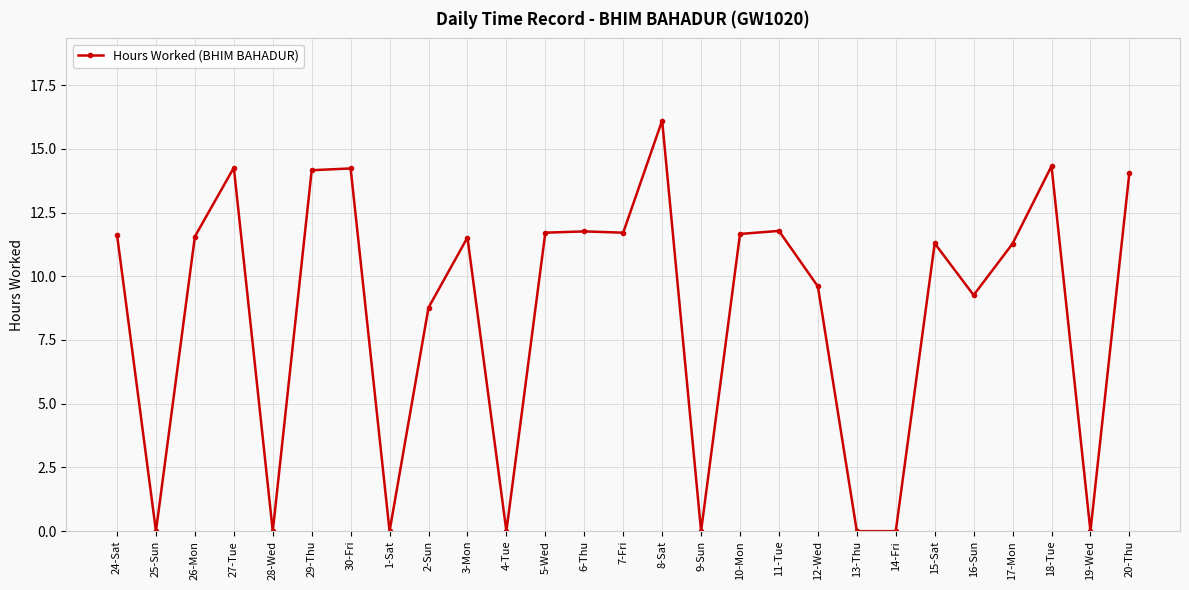

What is the greatest value displayed?

16.1